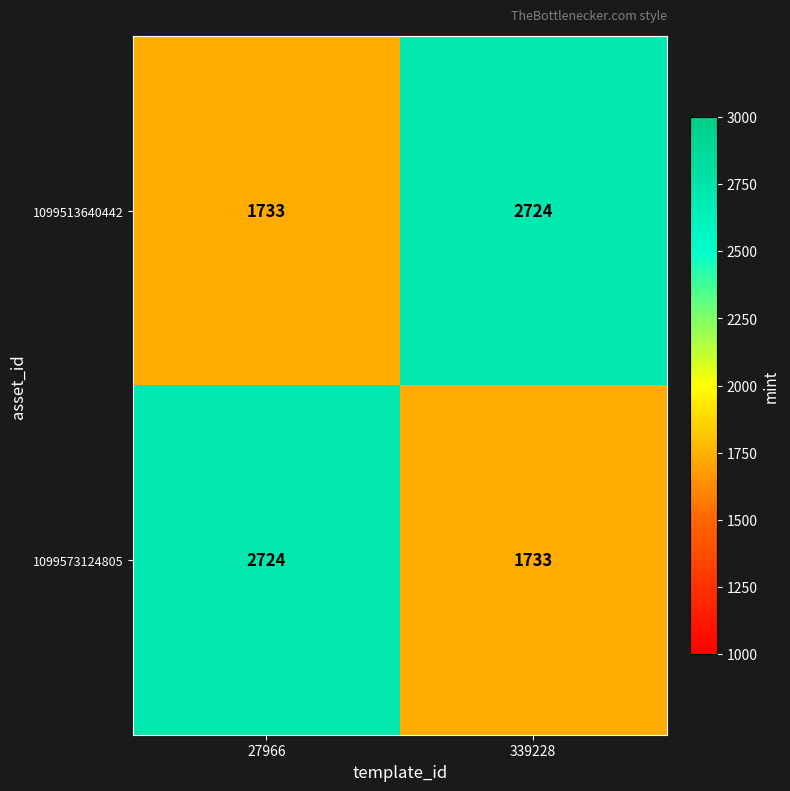

Reading right to left, what are all the values shown in this chart?

1099513640442: 339228=2724	27966=1733
1099573124805: 339228=1733	27966=2724